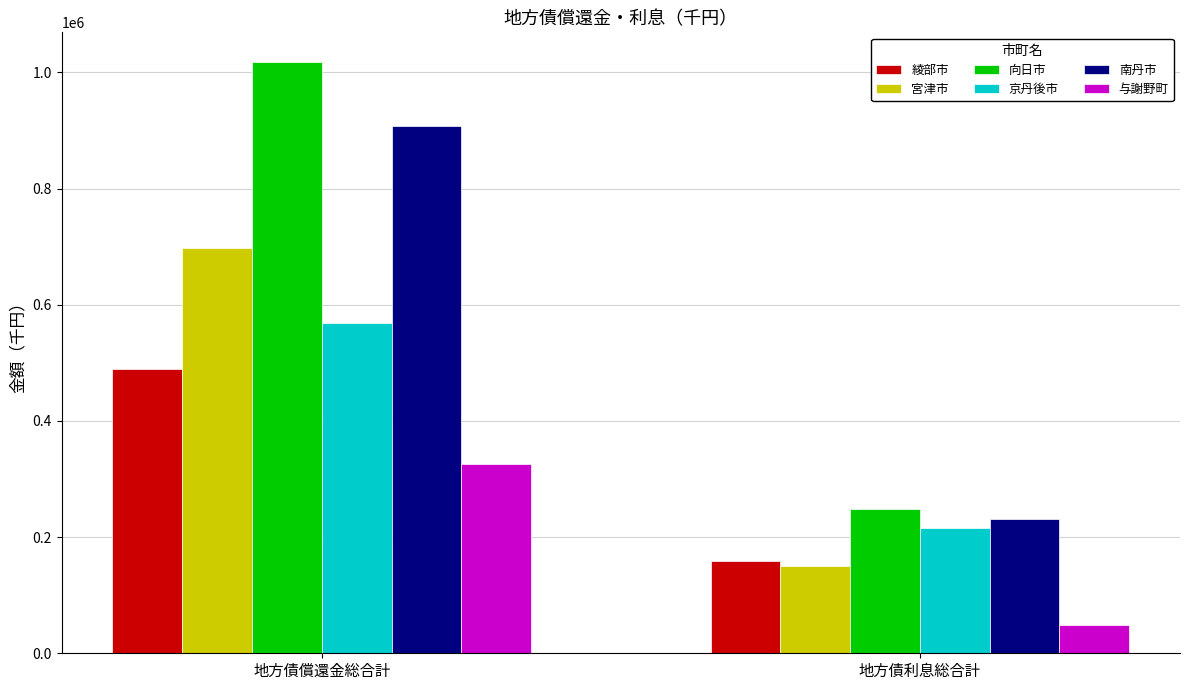

What is the greatest value displayed?

1018112